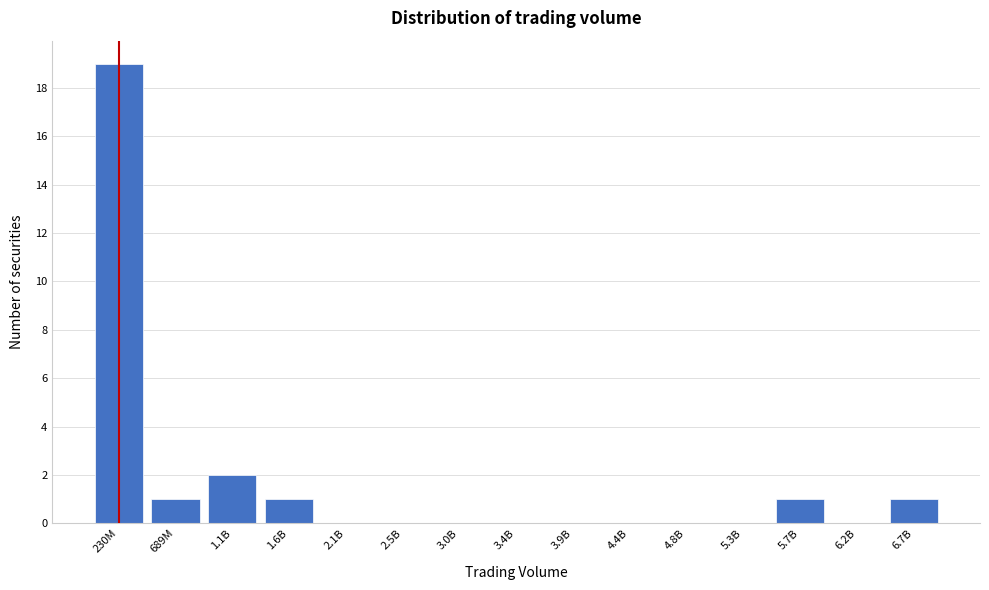

Reading left to right, what are all the values shown in this chart?

230M=19	689M=1	1.1B=2	1.6B=1	2.1B=0	2.5B=0	3.0B=0	3.4B=0	3.9B=0	4.4B=0	4.8B=0	5.3B=0	5.7B=1	6.2B=0	6.7B=1